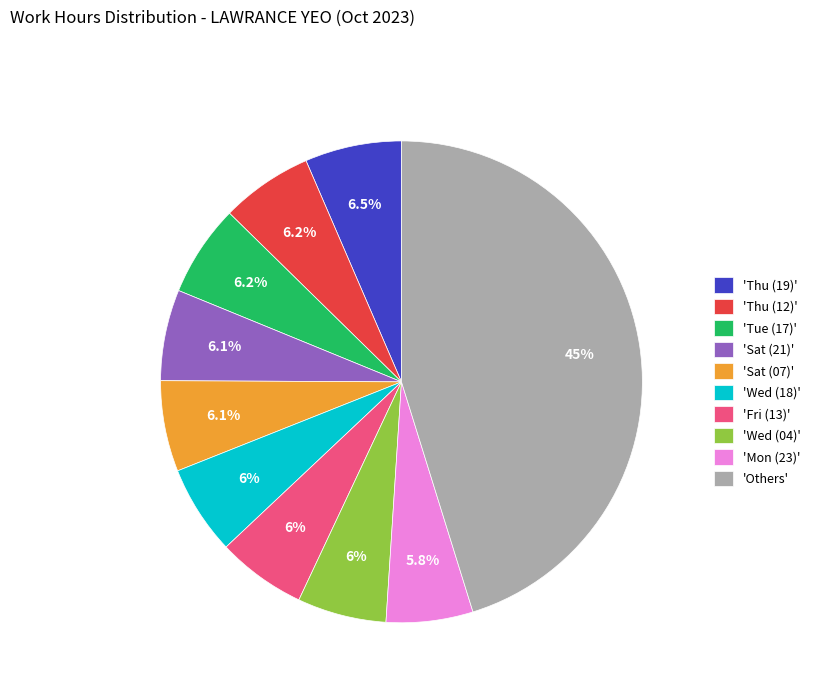

Which category has the biggest portion of the pie?

'Others'